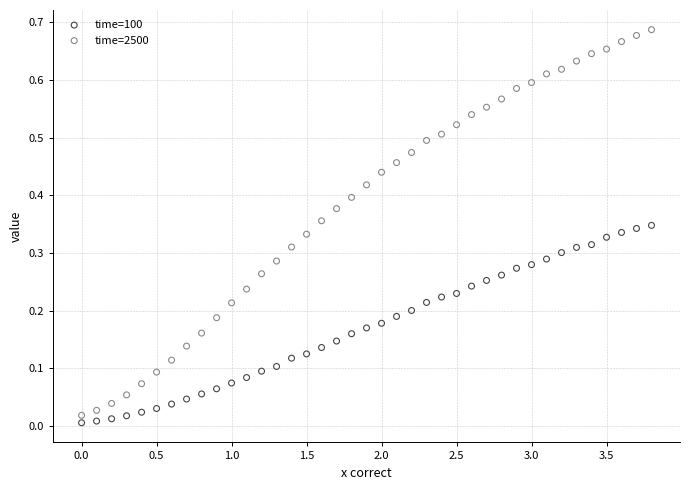

Across all data points, what is the range of X values (max minus min)?

3.8